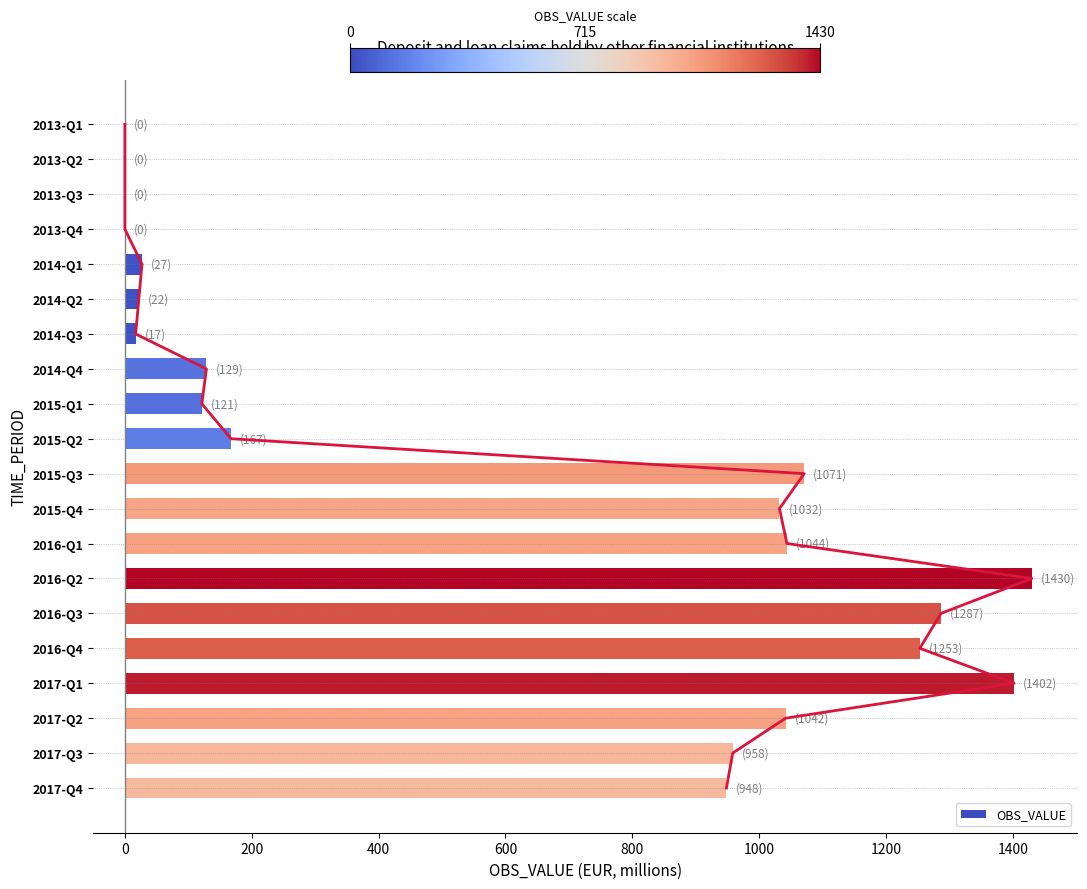

What is the average value?

597.5